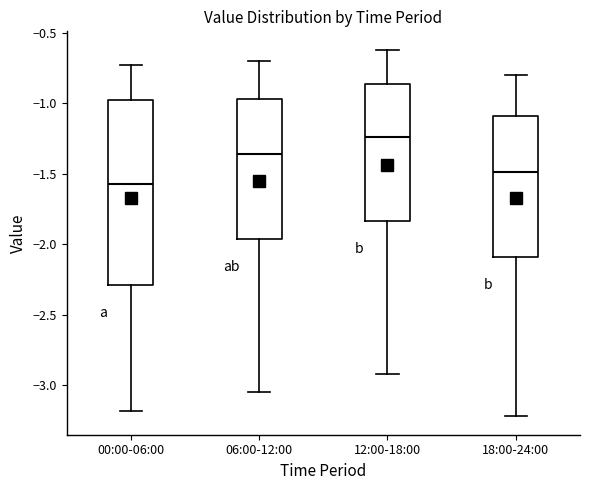

Which box is the tallest, from its lower edge to its upper edge?

00:00-06:00